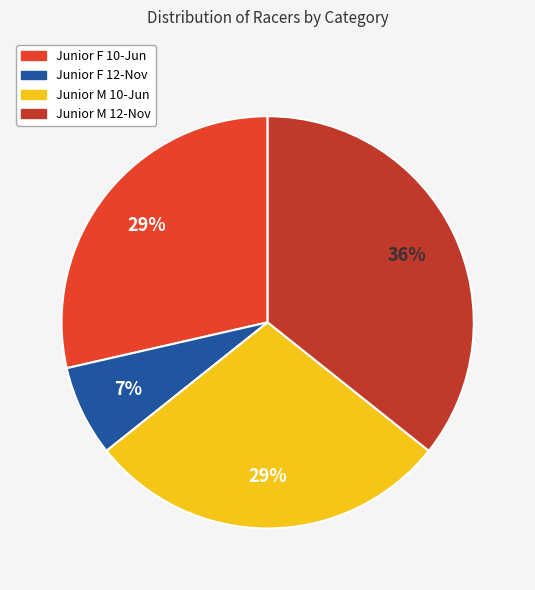

True or false: Junior F 12-Nov accounts for 1% of the total.

False